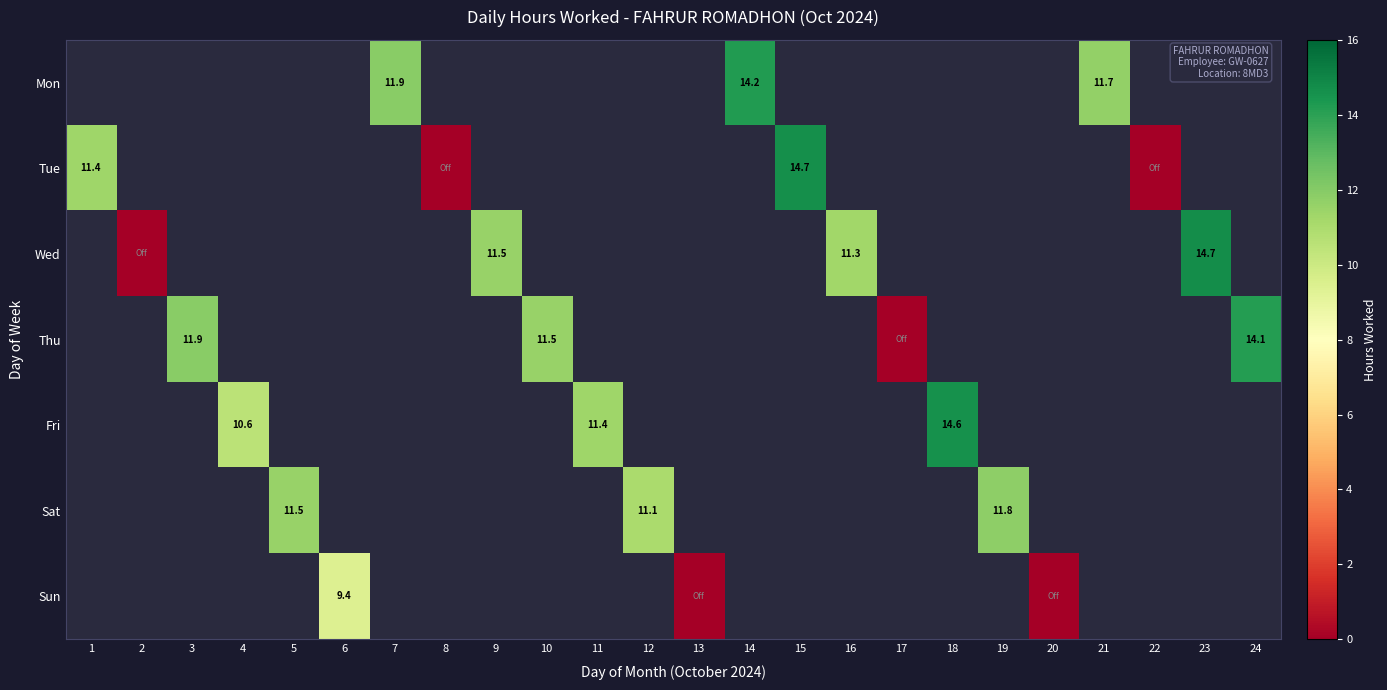

At which label is Tue closest to 7?

1